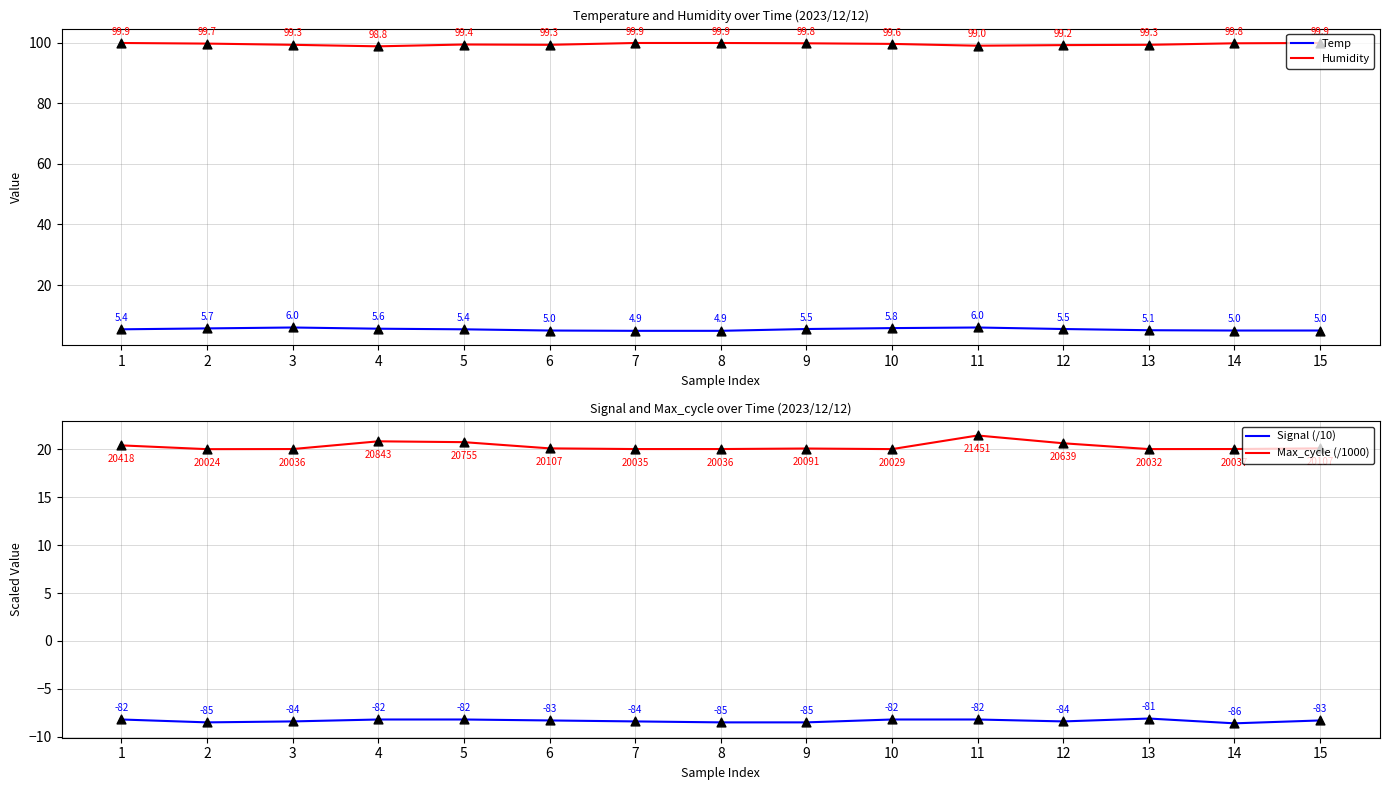

What are all the series names shown in the legend?

Temp, Humidity, Signal (/10), Max_cycle (/1000)